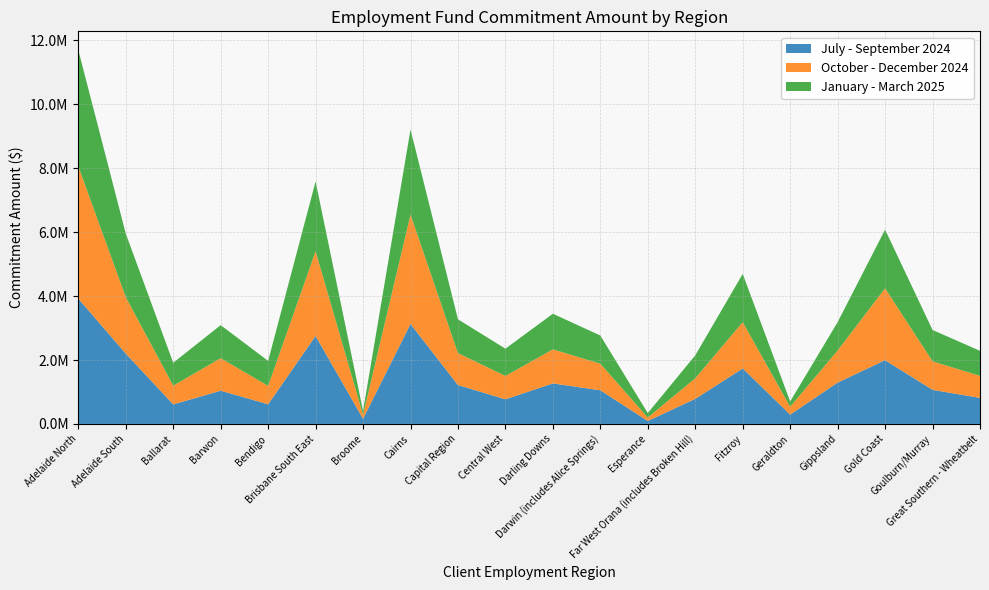

Reading left to right, transcribe all the data shown in this chart.

July - September 2024: 3919265	2201570	611290	1039750	614650	2752250	161560	3127545	1216380	770130	1267185	1052500	92620	784240	1735800	292575	1293400	1994680	1066245	814430
October - December 2024: 4140540	1765655	586125	1016815	575535	2650700	122215	3422430	998285	730975	1065360	831485	106110	644450	1448260	244940	1004800	2248530	892485	689275
January - March 2025: 3638960	1987955	716460	1034765	782155	2183990	122280	2660585	1058235	853075	1115145	882135	141100	717245	1510615	165435	886290	1835955	981030	783500